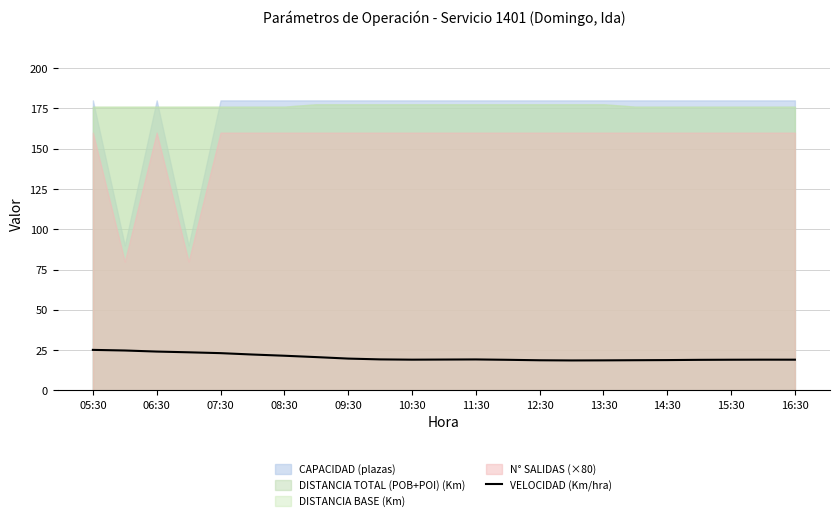

The VELOCIDAD (Km/hra) series shows 6.3 at 11:30. True or false?

False